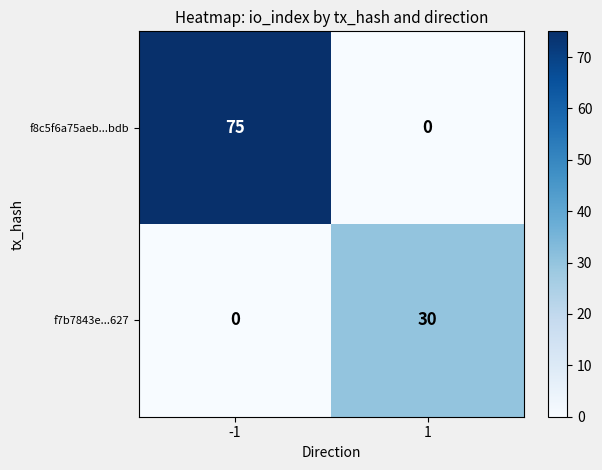

What is the approximate value of f8c5f6a75aeb...bdb at -1, to the nearest 5?

75